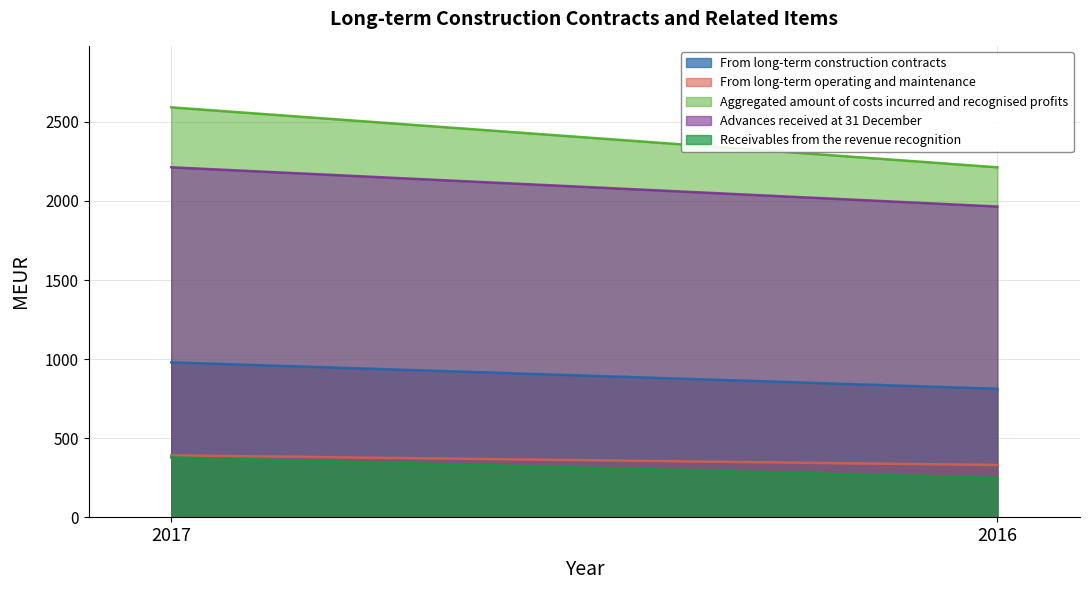

How many lines are shown in the chart?

5